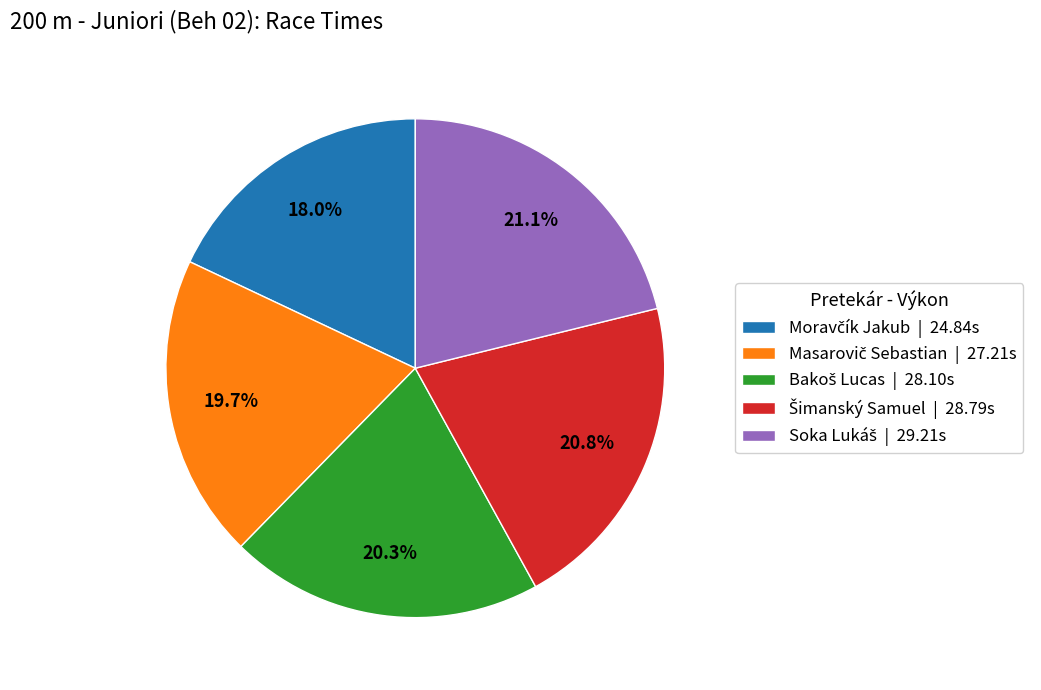

Does any single category account for the majority?

No